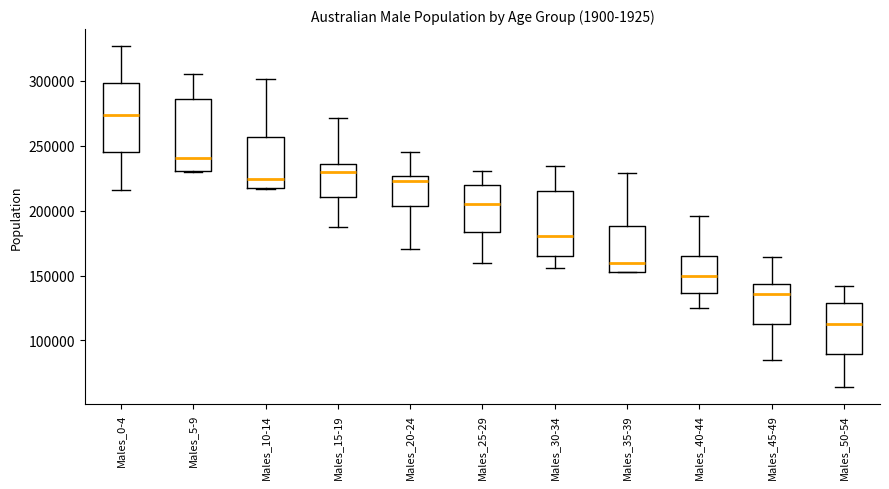

Where is the upper edge of the box for Males_35-39 on the y-axis? The values are not printed on the chart, so give them approximately, as read against the axis.

190000